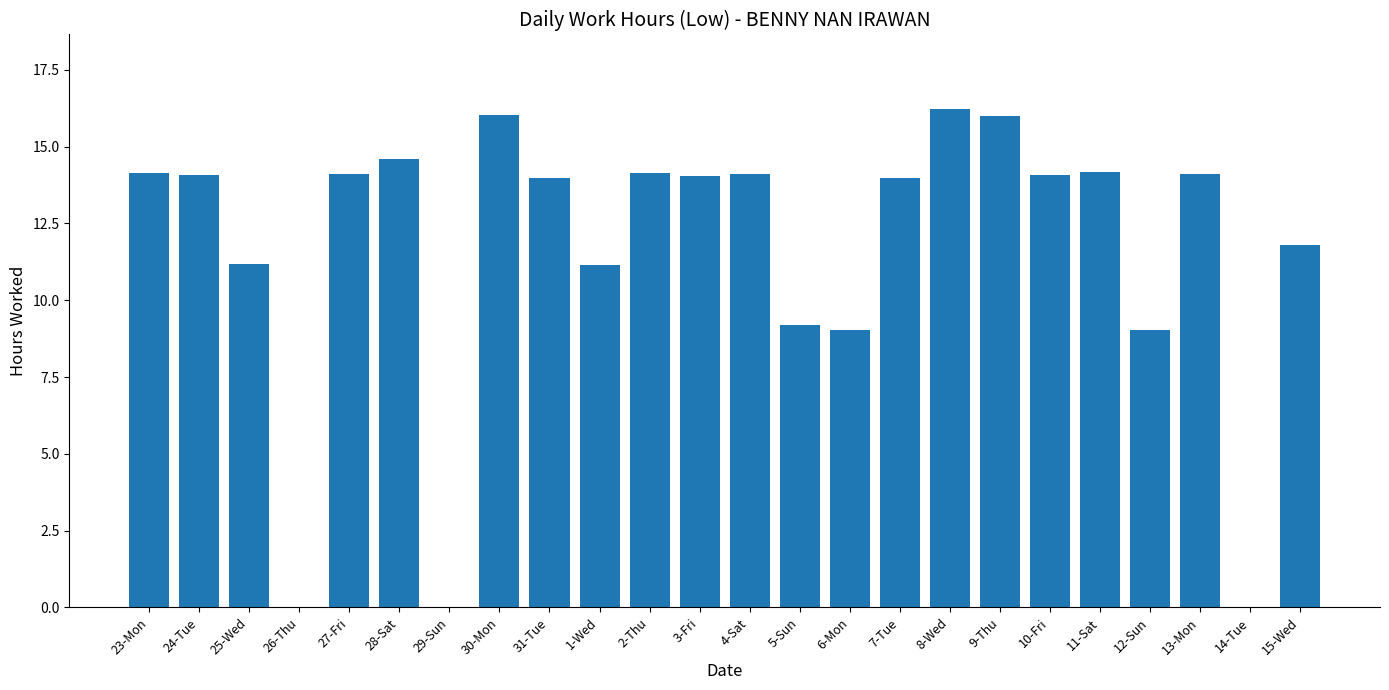

What is the sum of the values at 1-Wed and 5-Sun?

20.4